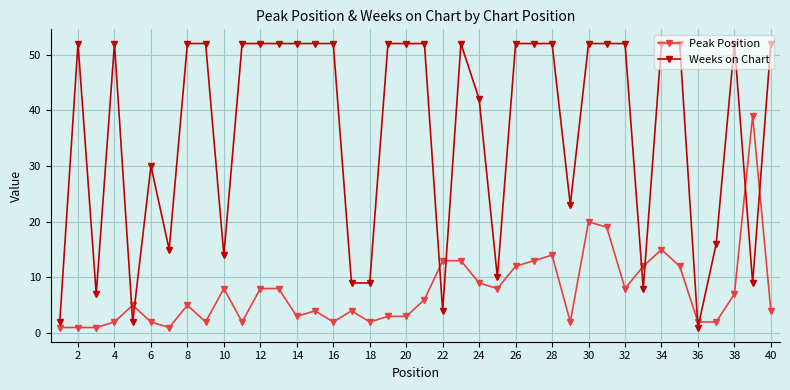

What are all the series names shown in the legend?

Peak Position, Weeks on Chart